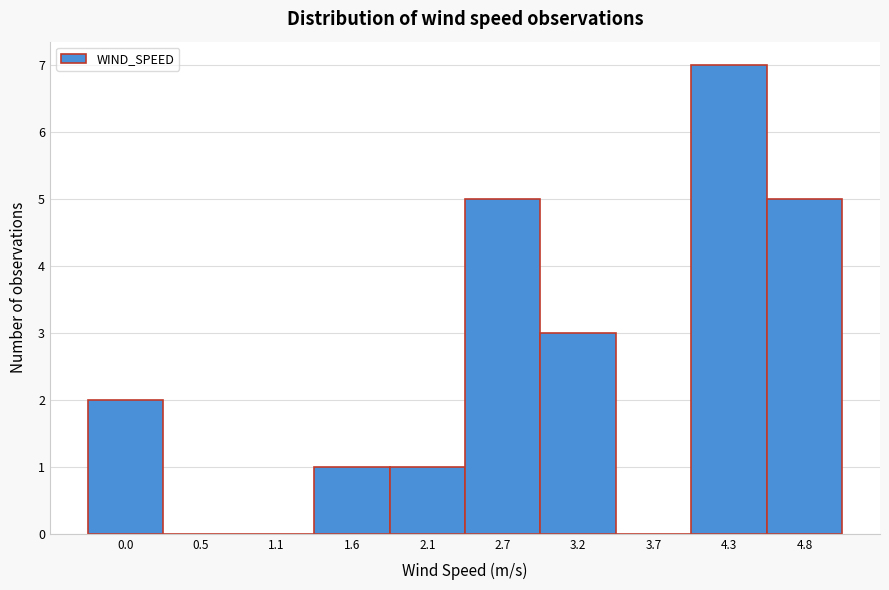

Reading left to right, extract all data points from this chart.

0.0=2	0.5=0	1.1=0	1.6=1	2.1=1	2.7=5	3.2=3	3.7=0	4.3=7	4.8=5